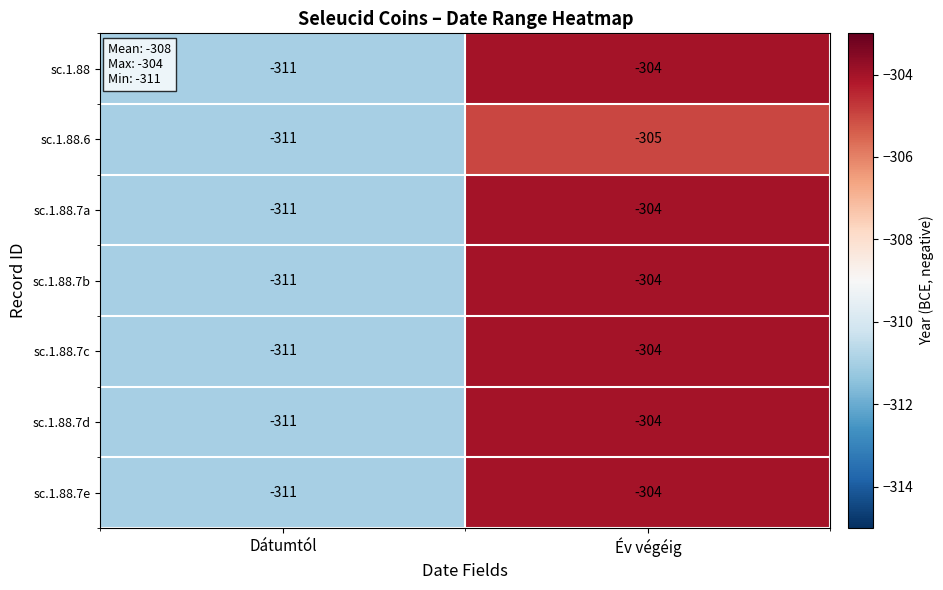

List the labels in order of sc.1.88.7e value, smallest first.

Dátumtól, Év végéig